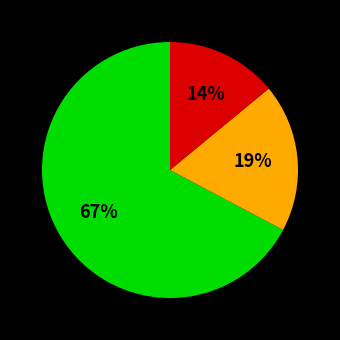

To the nearest percent, what is the average slice percentage?

33%